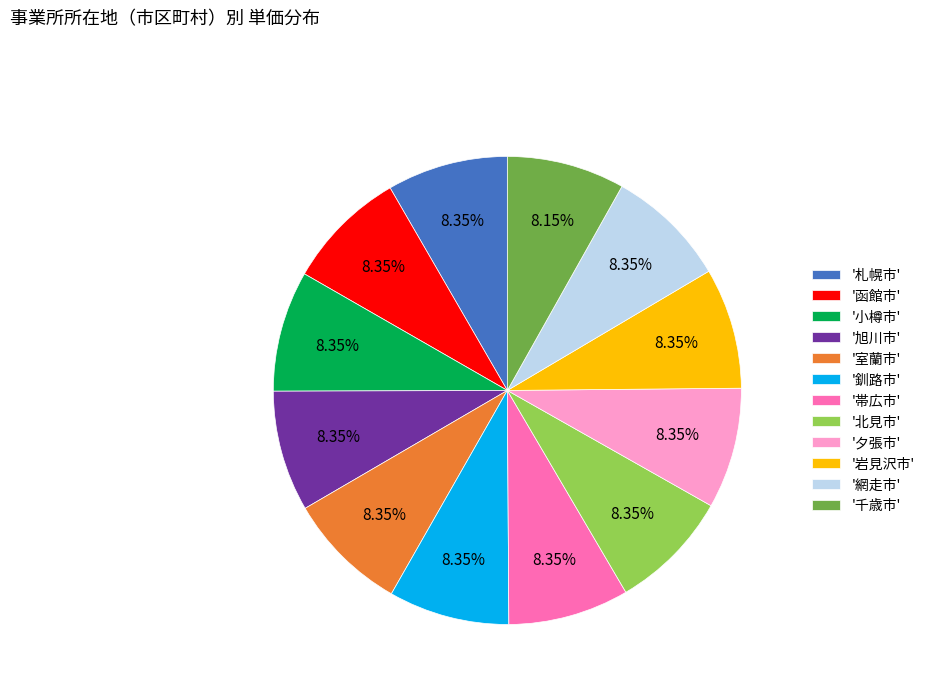

Approximately how many times larger is the value at '夕張市' compared to '釧路市'?

1.0